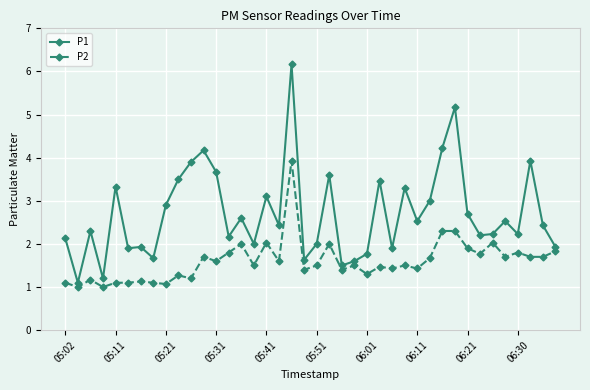

What is the value of the P1 point at the 37th from the left?

2.2